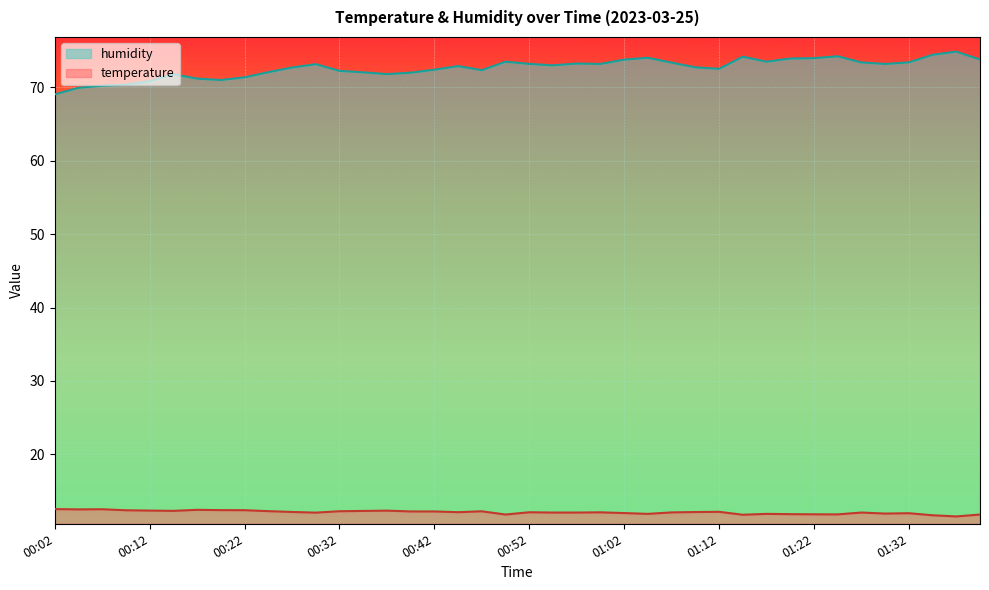

Reading right to left, transcribe all the data shown in this chart.

temperature: 01:39=11.8	01:37=11.5	01:34=11.7	01:32=12.0	01:29=11.9	01:27=12.1	01:24=11.8	01:22=11.8	01:19=11.8	01:17=11.9	01:14=11.8	01:12=12.2	01:09=12.1	01:07=12.1	01:04=11.9	01:02=12.0	00:59=12.1	00:57=12.1	00:54=12.1	00:52=12.1	00:49=11.8	00:47=12.2	00:44=12.1	00:42=12.2	00:39=12.2	00:37=12.3	00:34=12.3	00:32=12.2	00:29=12.1	00:27=12.1	00:24=12.2	00:22=12.4	00:19=12.4	00:17=12.4	00:14=12.3	00:12=12.3	00:09=12.4	00:07=12.5	00:04=12.5	00:02=12.5
humidity: 01:39=73.8	01:37=74.9	01:34=74.5	01:32=73.4	01:29=73.2	01:27=73.4	01:24=74.2	01:22=74.0	01:19=73.9	01:17=73.5	01:14=74.2	01:12=72.5	01:09=72.7	01:07=73.4	01:04=74.0	01:02=73.8	00:59=73.2	00:57=73.3	00:54=73.0	00:52=73.2	00:49=73.5	00:47=72.3	00:44=72.9	00:42=72.4	00:39=72.0	00:37=71.8	00:34=72.1	00:32=72.3	00:29=73.2	00:27=72.7	00:24=72.1	00:22=71.4	00:19=71.0	00:17=71.2	00:14=71.8	00:12=70.9	00:09=70.4	00:07=70.2	00:04=70.0	00:02=69.1